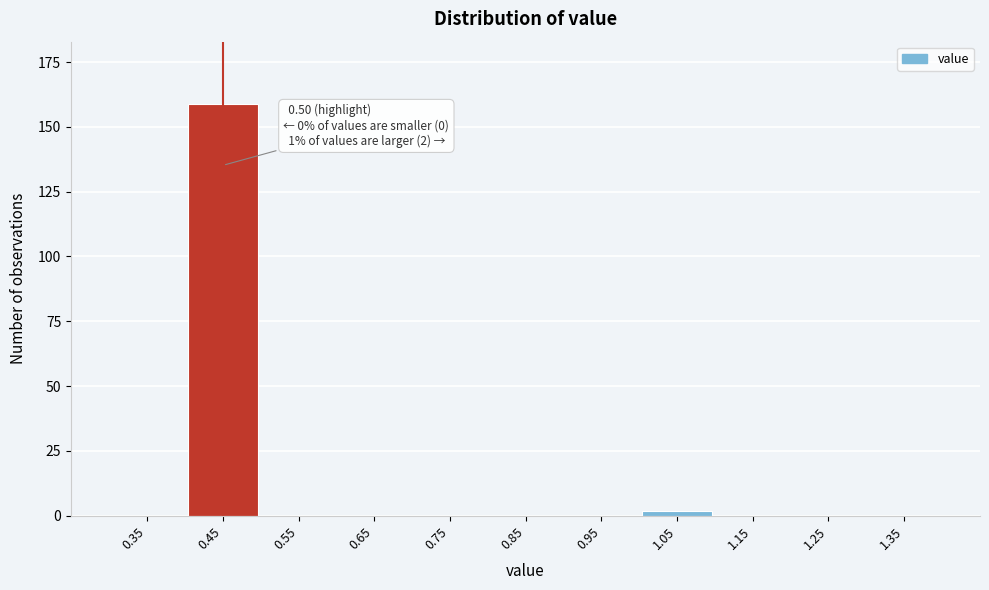

Reading left to right, what are all the values shown in this chart?

0.35=0	0.45=159	0.55=0	0.65=0	0.75=0	0.85=0	0.95=0	1.05=2	1.15=0	1.25=0	1.35=0